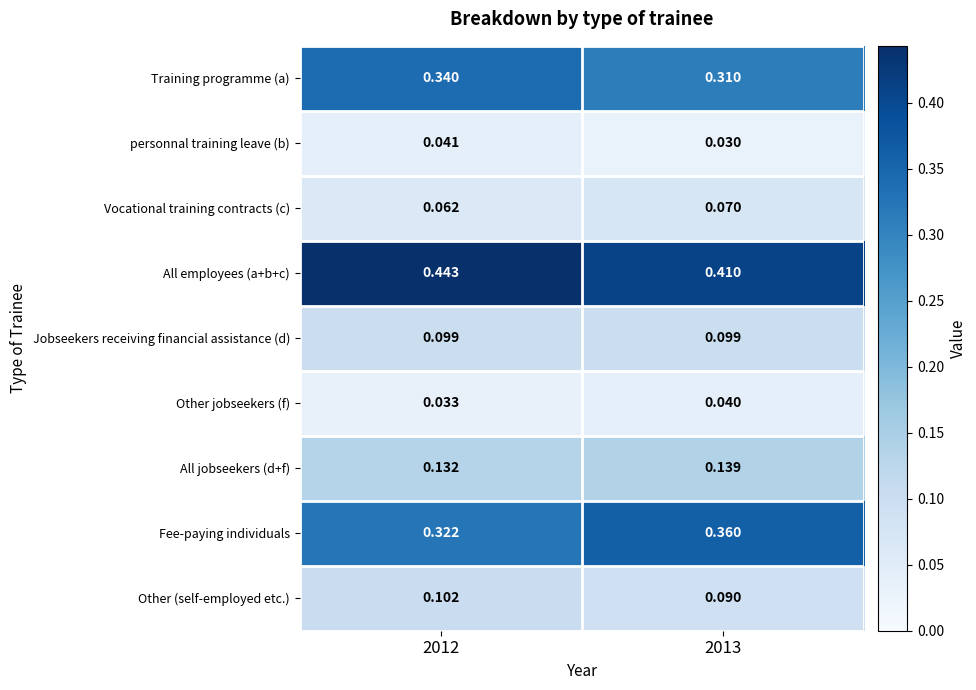

How many data points does each series have?

2